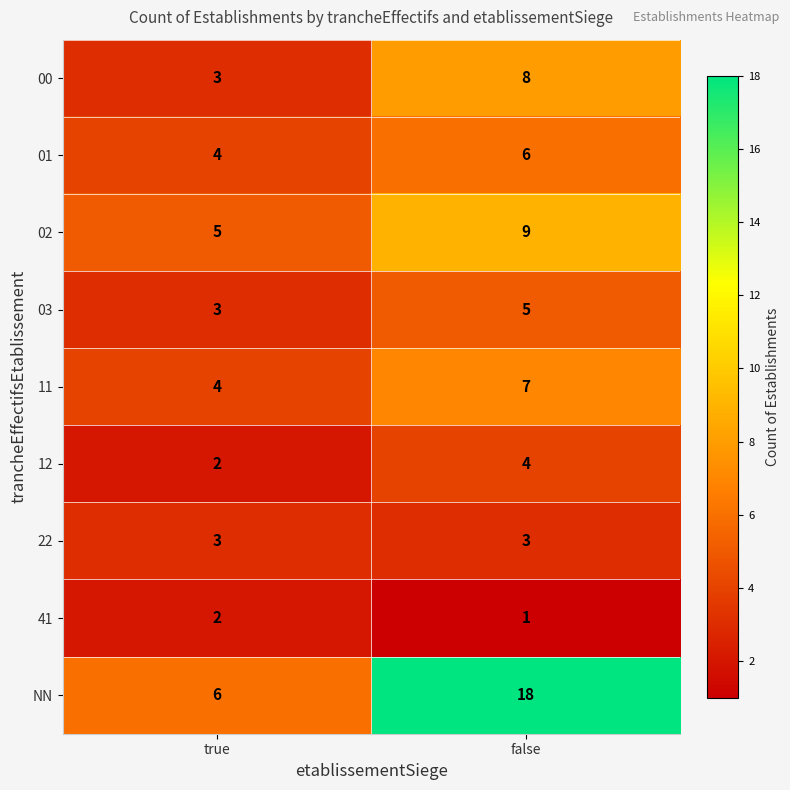

What is the average value of the 00 series?

6